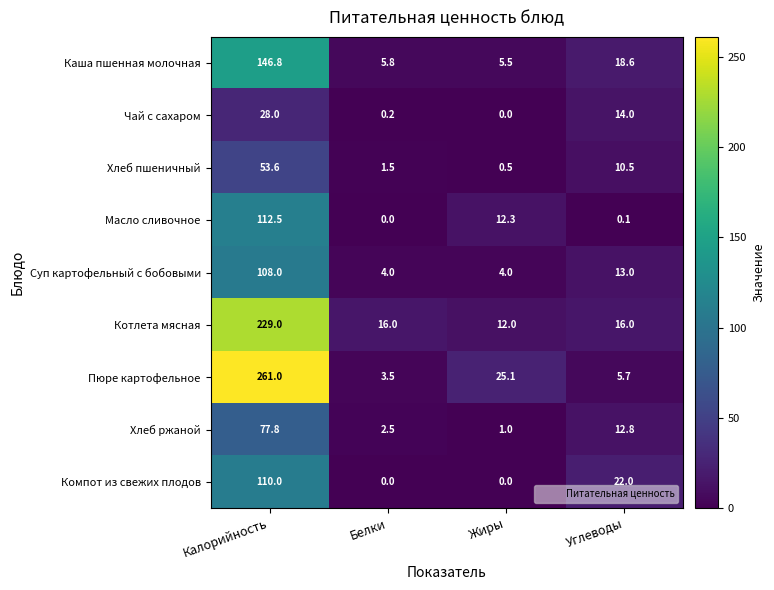

Rank the series at Углеводы from lowest to highest value.

Масло сливочное, Пюре картофельное, Хлеб пшеничный, Хлеб ржаной, Суп картофельный с бобовыми, Чай с сахаром, Котлета мясная, Каша пшенная молочная, Компот из свежих плодов